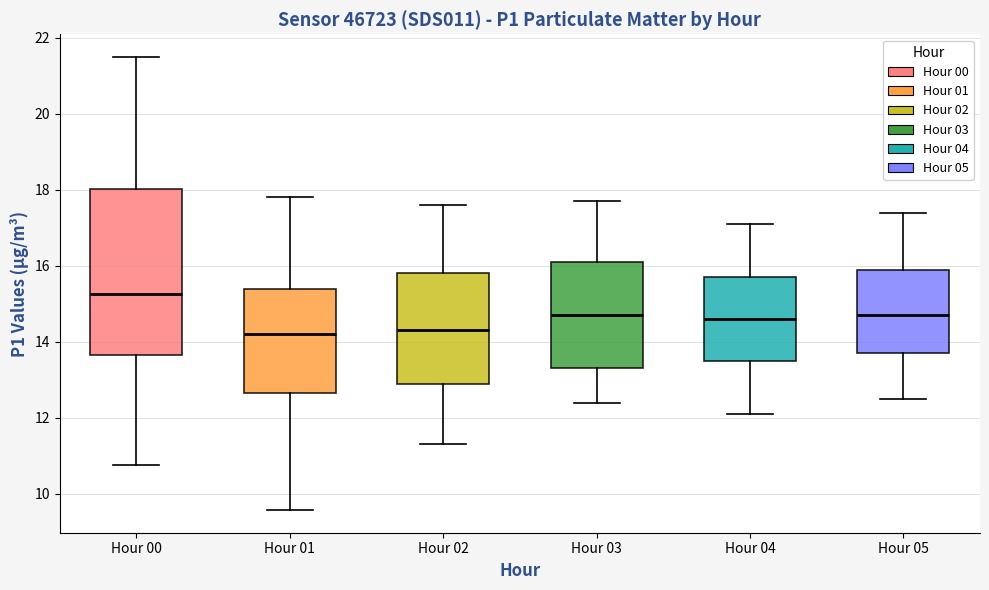

Reading left to right, read every box against the y-axis: the position of its median line, the range the box covers, and the ends of its whiskers. The values are not printed on the chart, so give them approximately, as read against the axis.

Hour 00: median 15.2, box 13.6 to 18.0, whiskers 10.8 to 21.6
Hour 01: median 14.2, box 12.6 to 15.4, whiskers 9.6 to 17.8
Hour 02: median 14.4, box 13.0 to 15.8, whiskers 11.4 to 17.6
Hour 03: median 14.8, box 13.4 to 16.2, whiskers 12.4 to 17.8
Hour 04: median 14.6, box 13.6 to 15.8, whiskers 12.2 to 17.2
Hour 05: median 14.8, box 13.8 to 16.0, whiskers 12.6 to 17.4